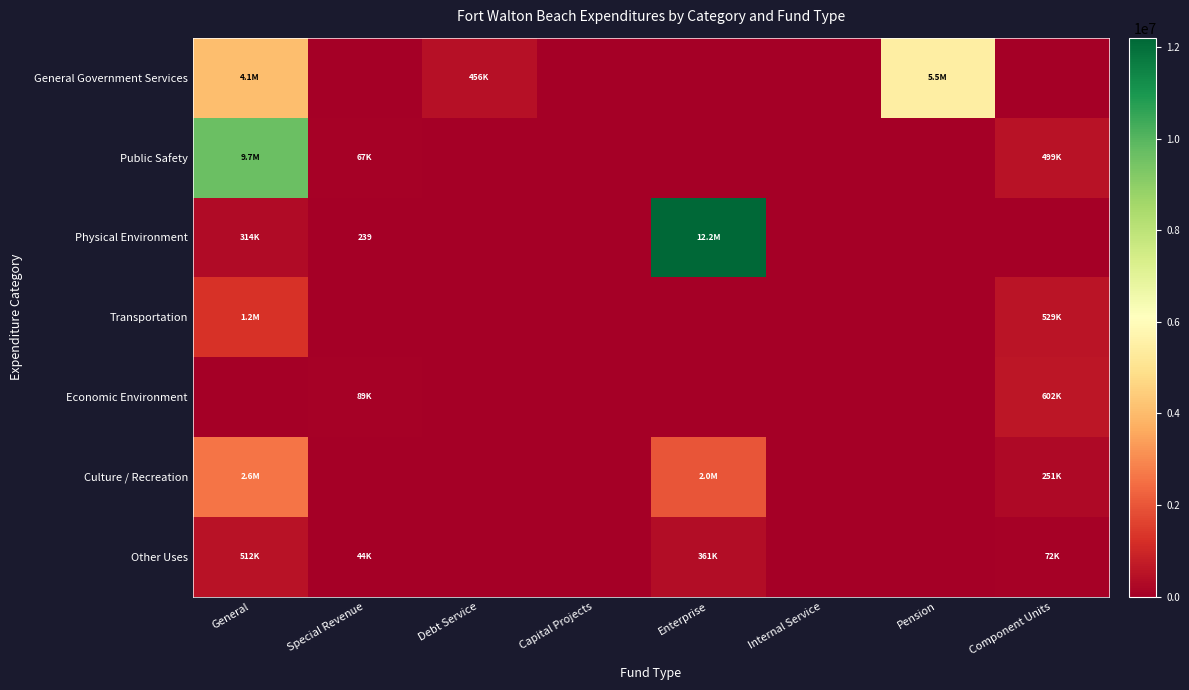

The Physical Environment series shows 239 at Special Revenue. True or false?

True